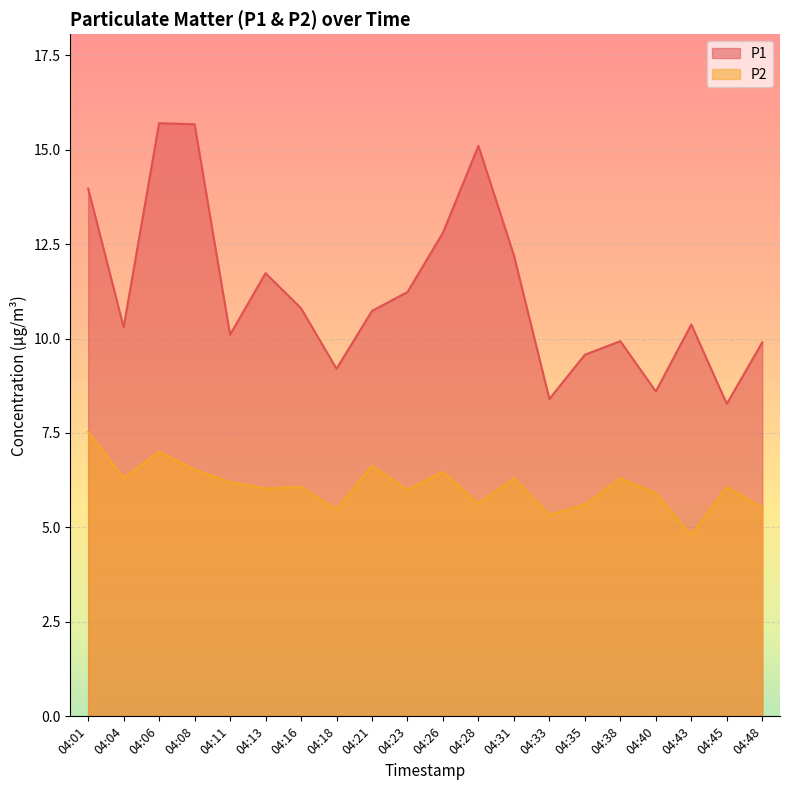

Which label corresponds to the smallest value in the chart?

04:43